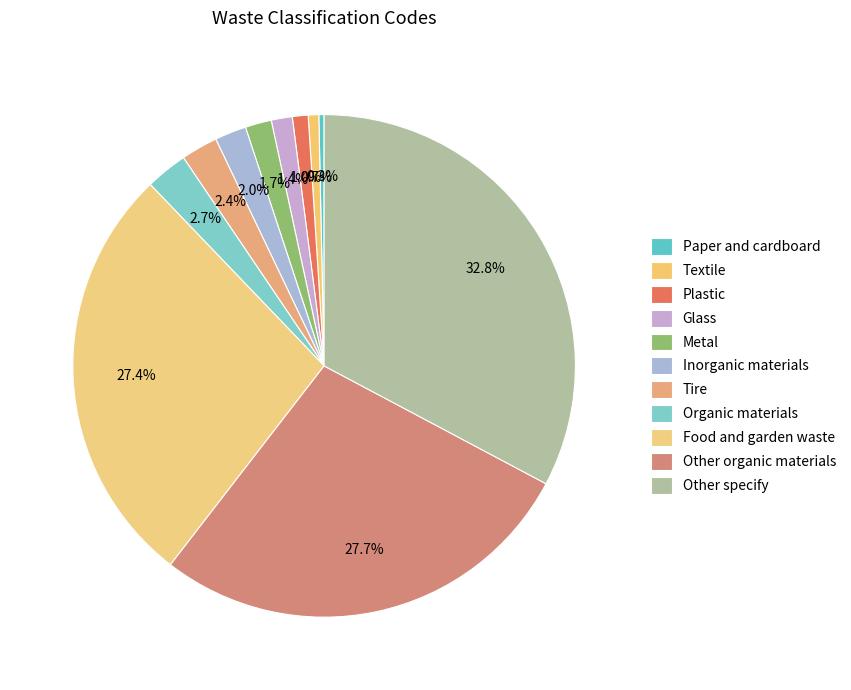

Combined, do Metal and Food and garden waste account for over 50%?

No